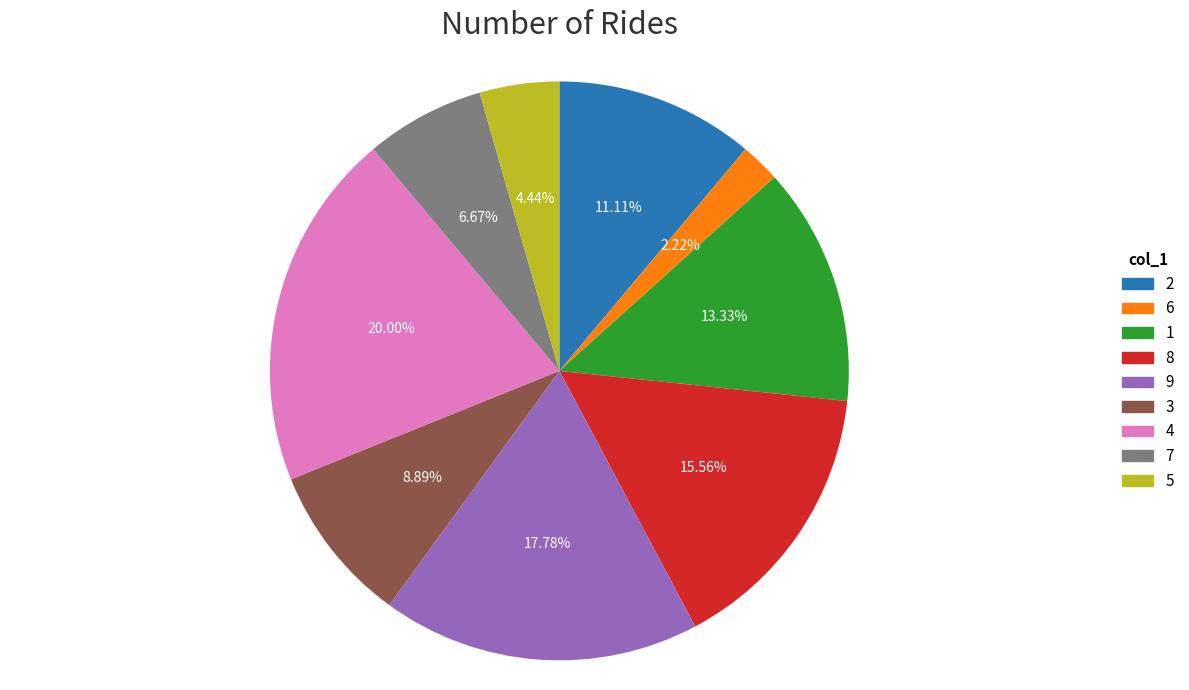

What is the smallest slice in the pie chart?

6